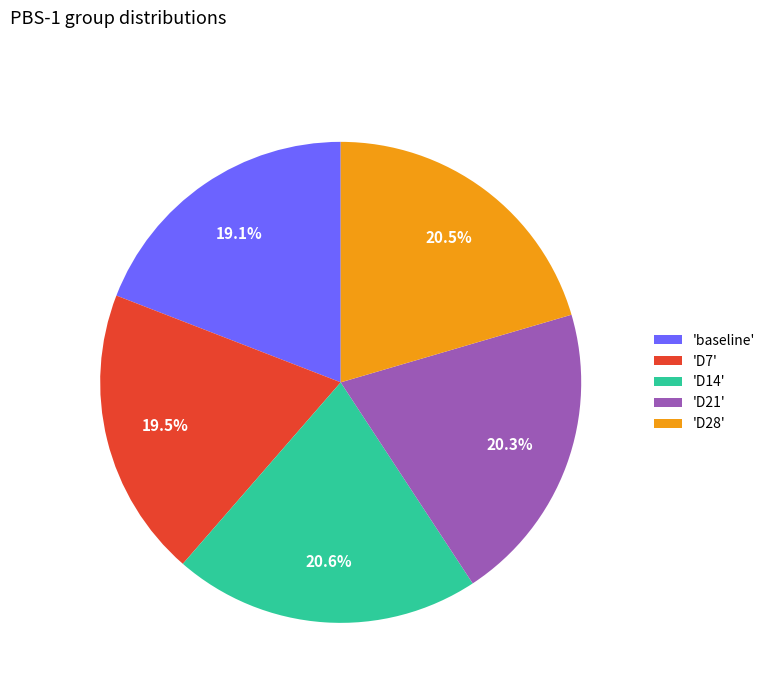

Is 'D21' the majority of the pie?

No